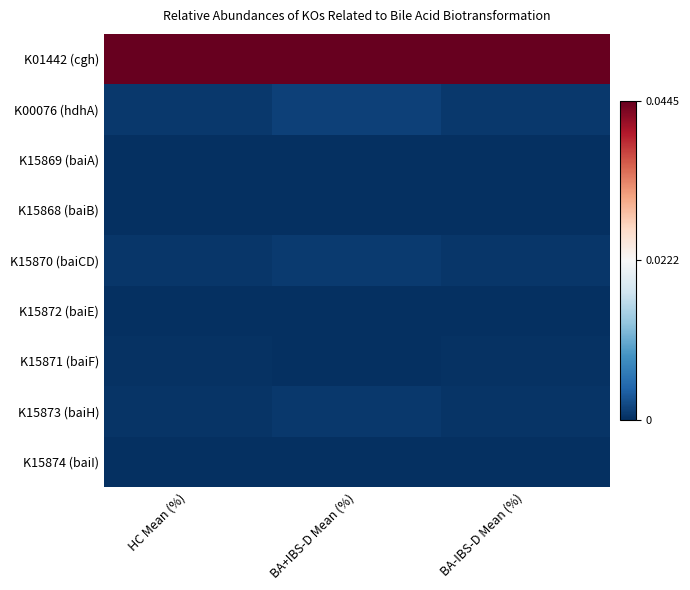

Reading left to right, extract all data points from this chart.

K01442 (cgh): HC Mean (%)=1.0	BA+IBS-D Mean (%)=1.0	BA-IBS-D Mean (%)=1.0
K00076 (hdhA): HC Mean (%)=0.0	BA+IBS-D Mean (%)=0.0	BA-IBS-D Mean (%)=0.0
K15869 (baiA): HC Mean (%)=0.0	BA+IBS-D Mean (%)=0.0	BA-IBS-D Mean (%)=0.0
K15868 (baiB): HC Mean (%)=0.0	BA+IBS-D Mean (%)=0.0	BA-IBS-D Mean (%)=0.0
K15870 (baiCD): HC Mean (%)=0.0	BA+IBS-D Mean (%)=0.0	BA-IBS-D Mean (%)=0.0
K15872 (baiE): HC Mean (%)=0.0	BA+IBS-D Mean (%)=0.0	BA-IBS-D Mean (%)=0.0
K15871 (baiF): HC Mean (%)=0.0	BA+IBS-D Mean (%)=0.0	BA-IBS-D Mean (%)=0.0
K15873 (baiH): HC Mean (%)=0.0	BA+IBS-D Mean (%)=0.0	BA-IBS-D Mean (%)=0.0
K15874 (baiI): HC Mean (%)=0.0	BA+IBS-D Mean (%)=0.0	BA-IBS-D Mean (%)=0.0